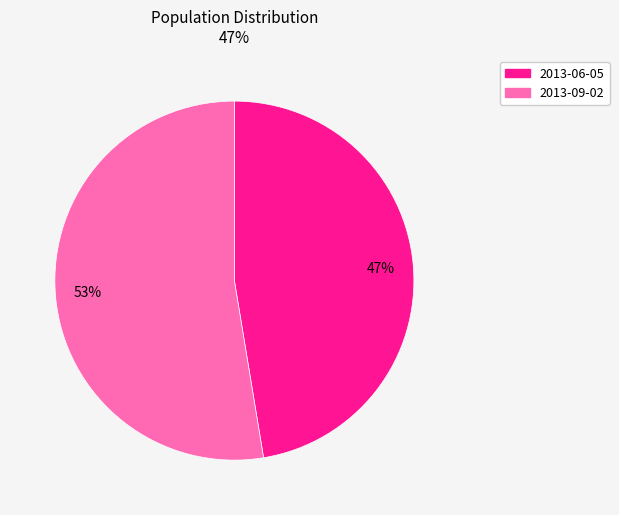

How many slices are in this pie chart?

2